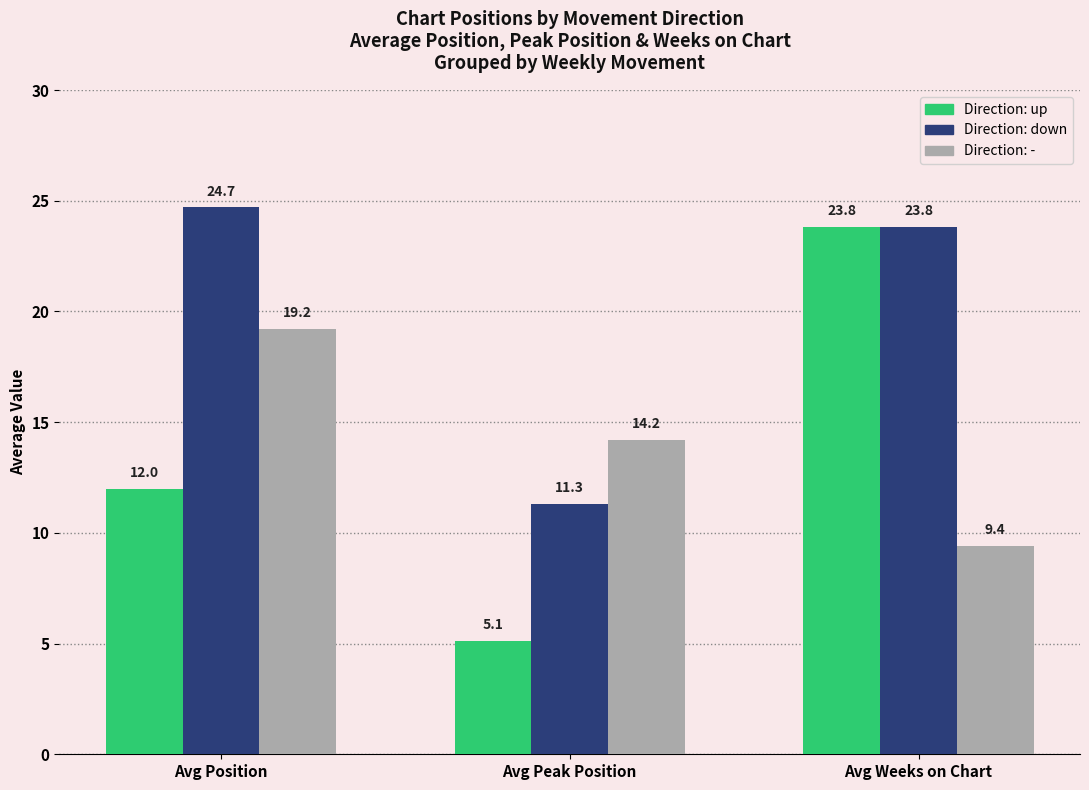

Reading right to left, what are all the values shown in this chart?

Direction: up: 23.8	5.1	12.0
Direction: down: 23.8	11.3	24.7
Direction: -: 9.4	14.2	19.2